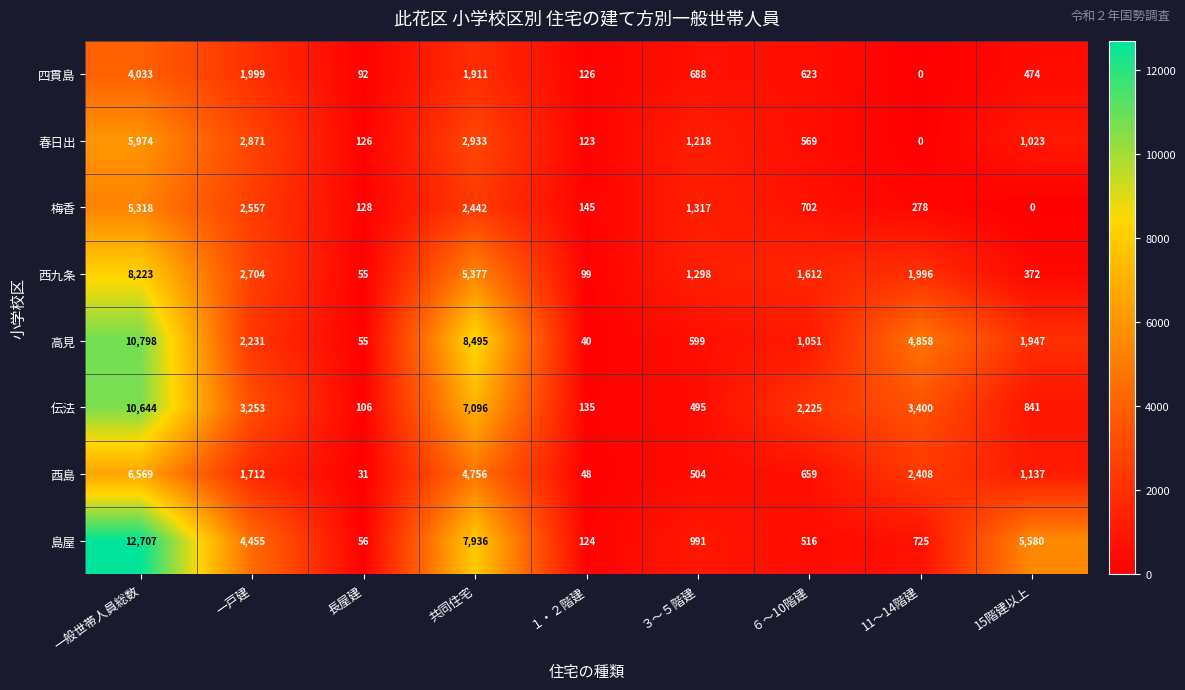

What is the sum of all 西九条 values?

21736